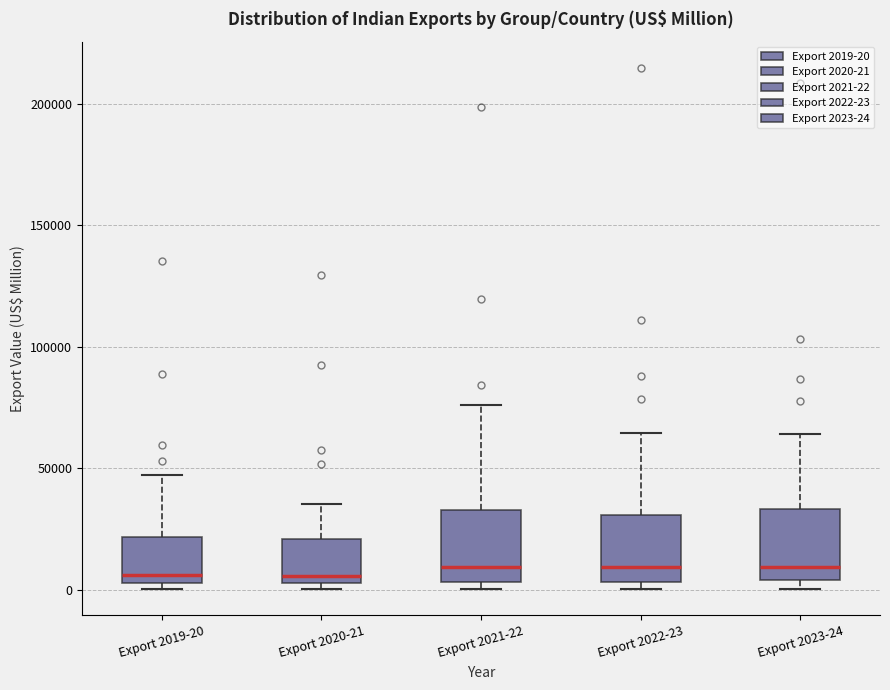

Reading left to right, read every box against the y-axis: the position of its median line, the range the box covers, and the ends of its whiskers. The values are not printed on the chart, so give them approximately, as read against the axis.

Export 2019-20: median 5000 (just above the box's lower edge), box 5000 to 20000, whiskers 0 to 45000
Export 2020-21: median 5000 (just above the box's lower edge), box 5000 to 20000, whiskers 0 to 35000
Export 2021-22: median 10000, box 5000 to 35000, whiskers 0 to 75000
Export 2022-23: median 10000, box 5000 to 30000, whiskers 0 to 65000
Export 2023-24: median 10000, box 5000 to 35000, whiskers 0 to 65000